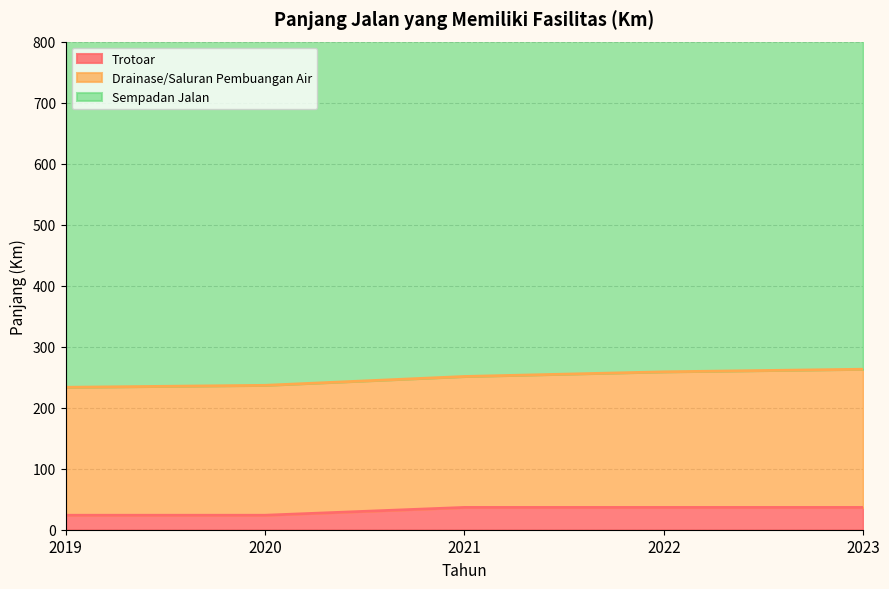

Which series has the largest range (max minus min)?

Drainase/Saluran Pembuangan Air